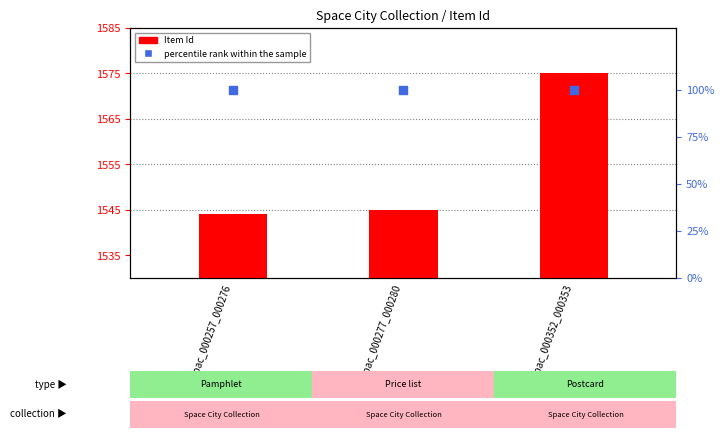

What is the total value across all series at spc_spac_000277_000280?

1645